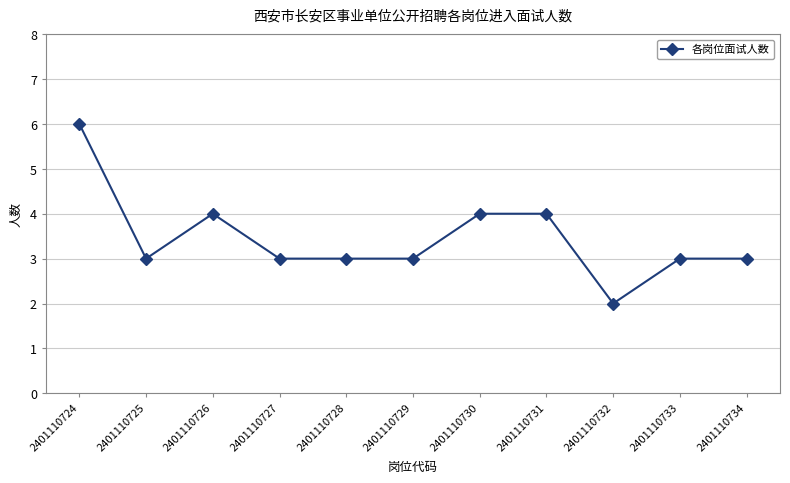

Reading left to right, extract all data points from this chart.

2401110724=6	2401110725=3	2401110726=4	2401110727=3	2401110728=3	2401110729=3	2401110730=4	2401110731=4	2401110732=2	2401110733=3	2401110734=3